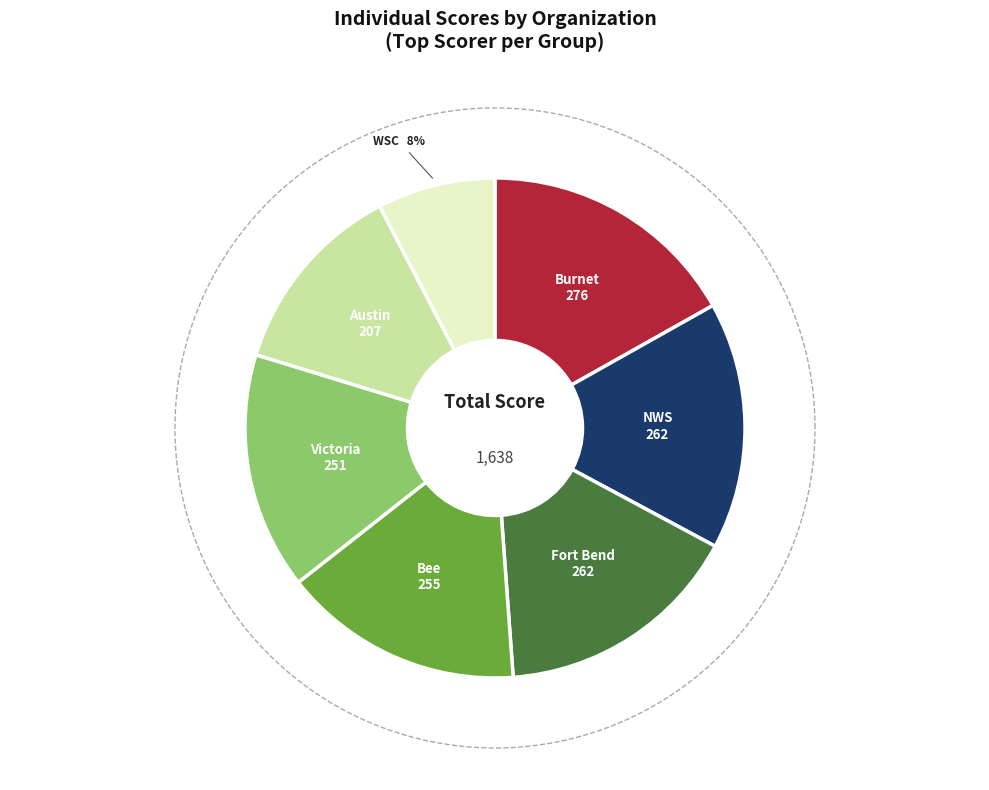

The Bee slice represents 9% of the pie. True or false?

False